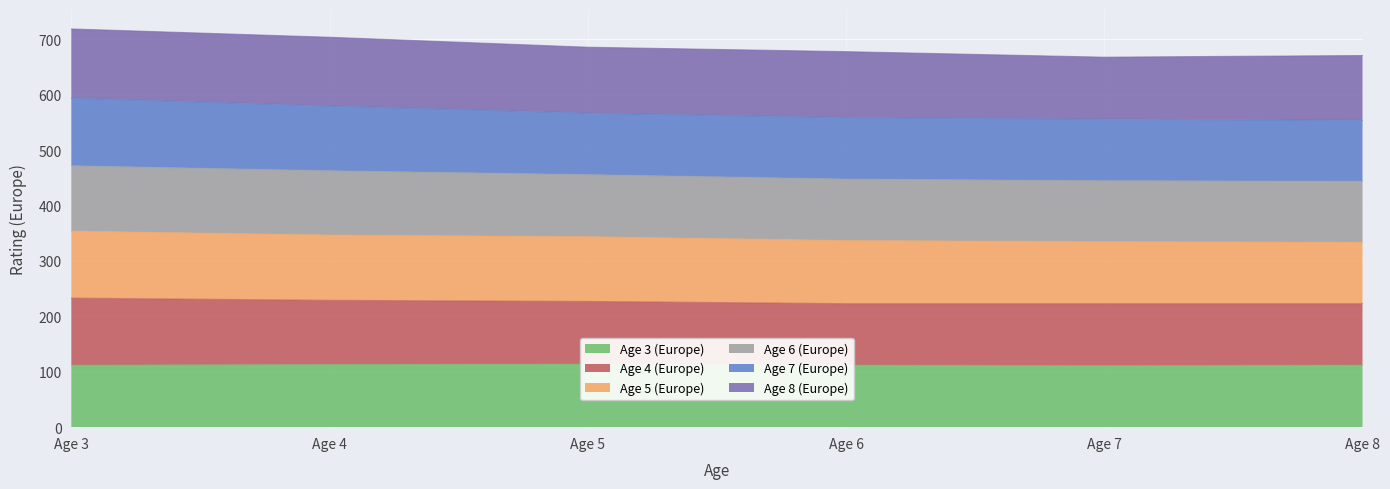

At which category does the chart reach its minimum across all series?

7